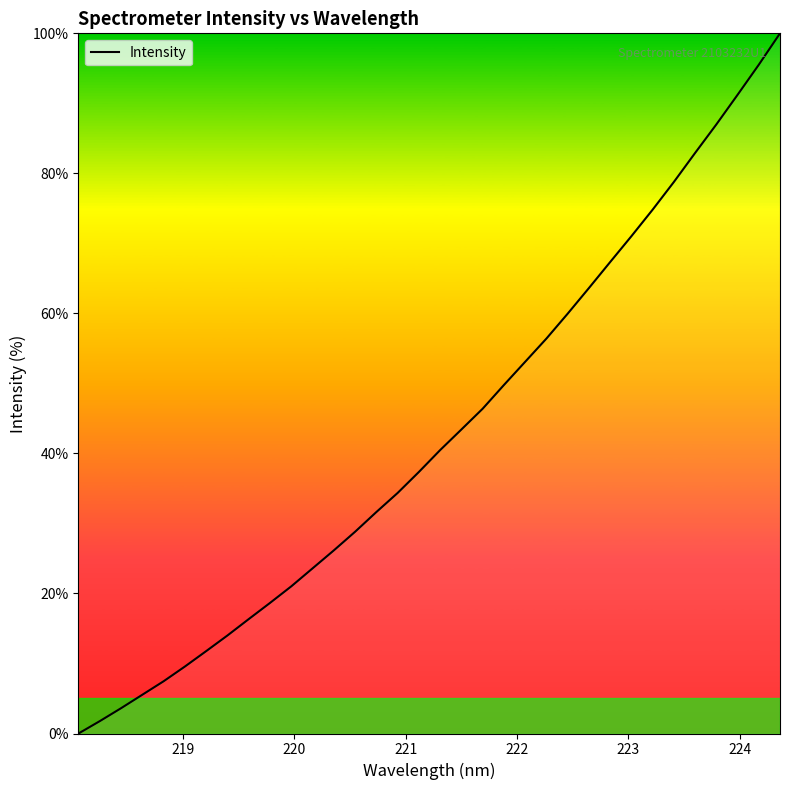

What is the greatest value displayed?

100.0